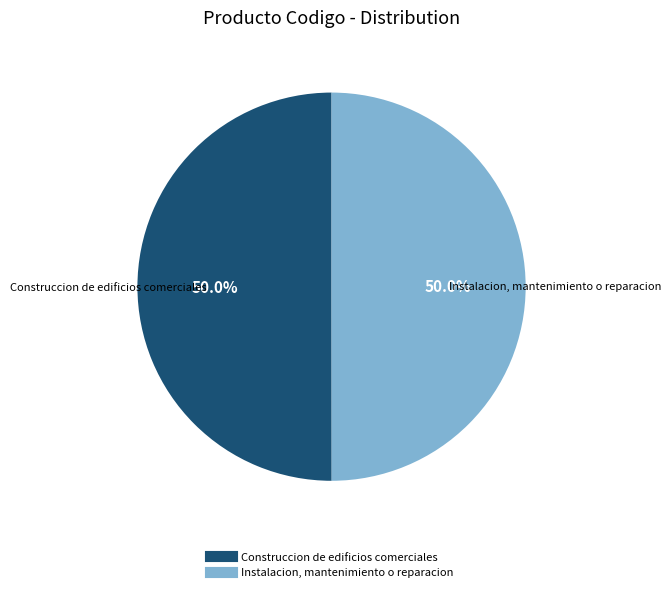

What portion of the pie excludes Instalacion, mantenimiento o reparacion?

50.0%